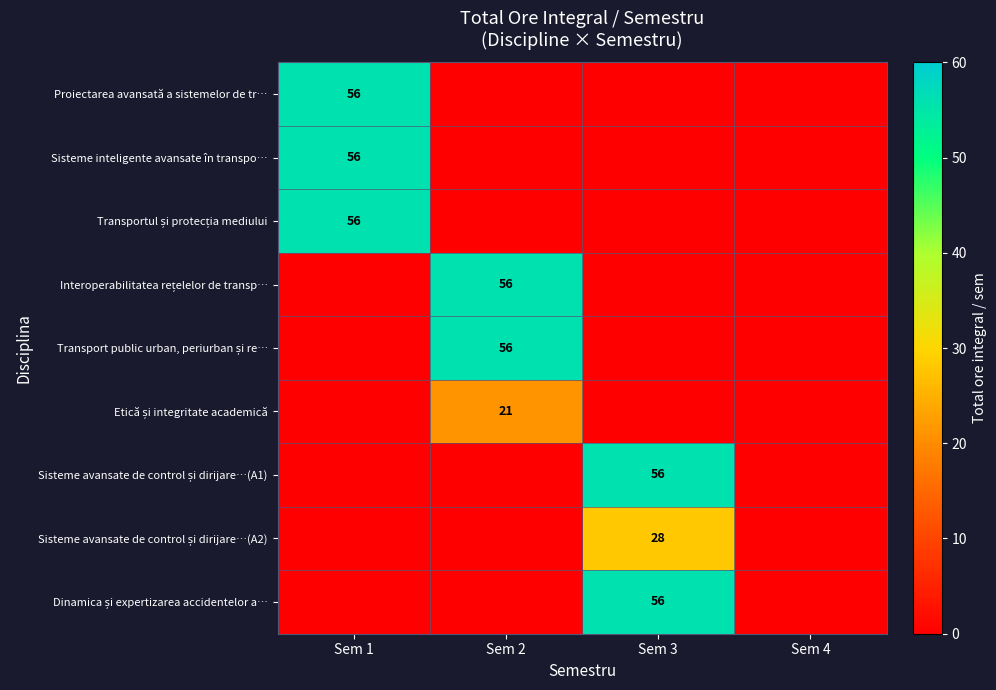

At which label does Transportul și protecția mediului reach its peak?

Sem 1